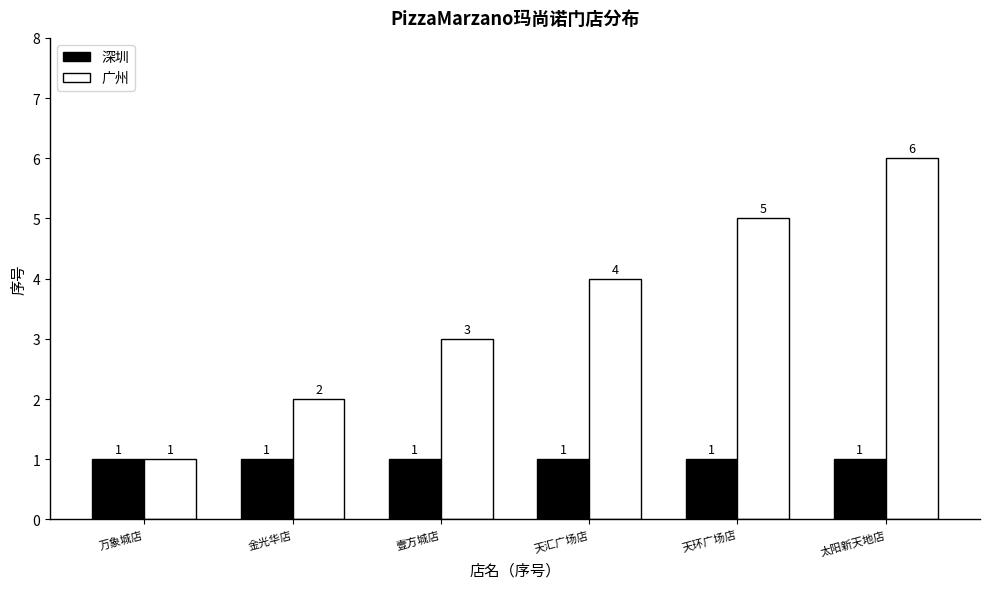

Reading left to right, list all the values displayed in this chart.

深圳: 1	1	1	1	1	1
广州: 1	2	3	4	5	6